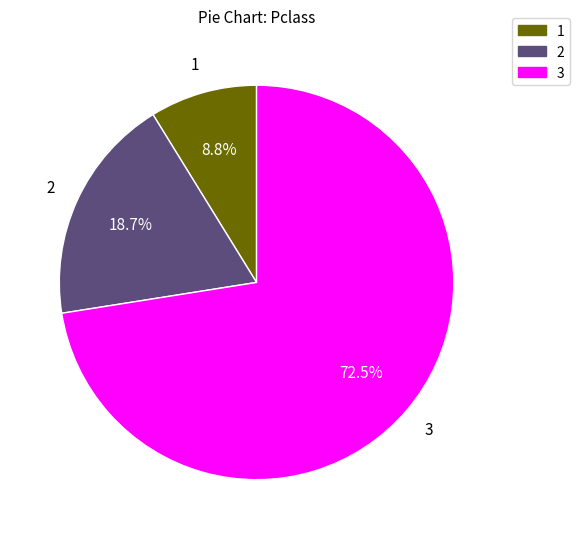

Which category has the smallest portion of the pie?

1